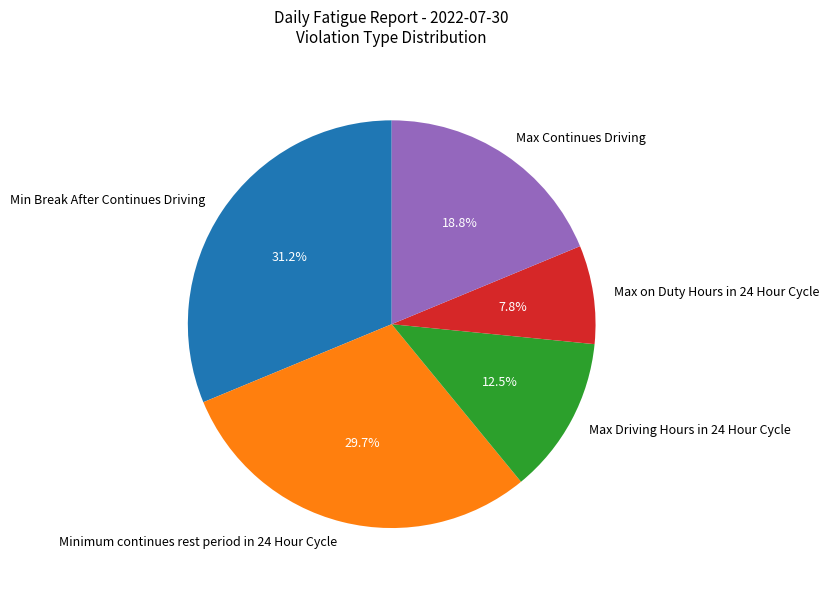

True or false: Max on Duty Hours in 24 Hour Cycle accounts for 8% of the total.

True